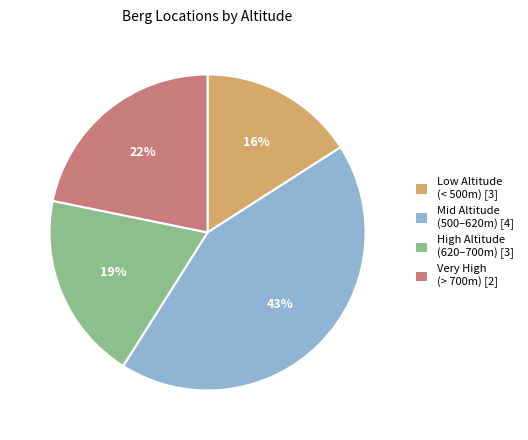

The Mid Altitude (500–620m) [4] slice represents 43% of the pie. True or false?

True